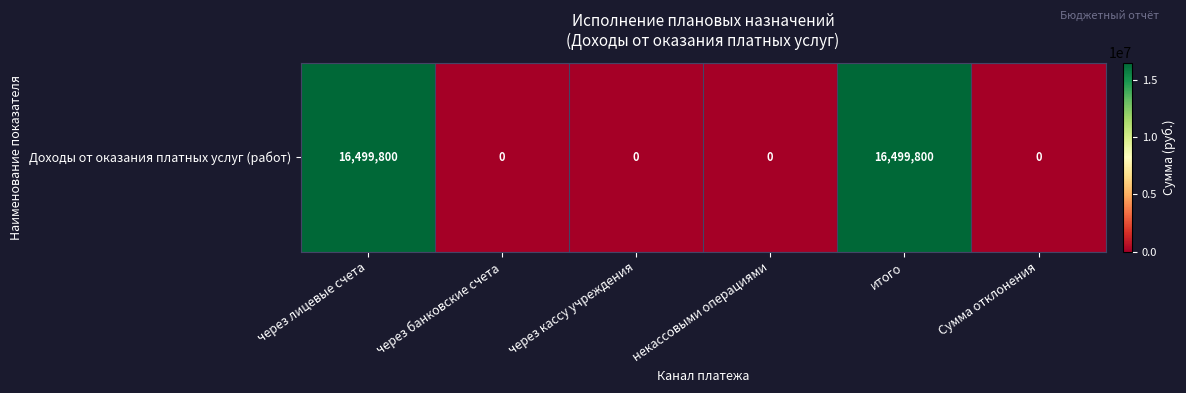

How many distinct data groups are displayed?

1